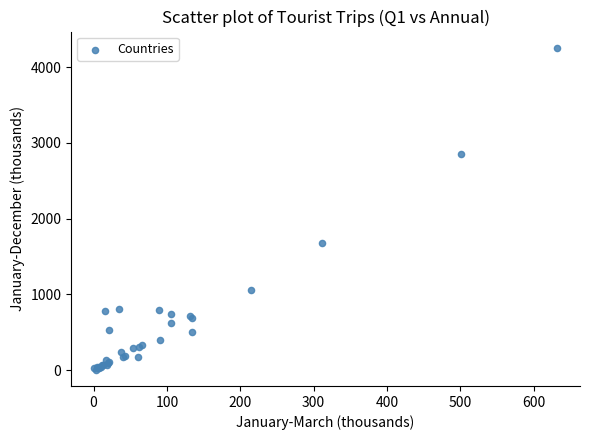

What Y value in the scatter plot is closest to 2130?

1676.2